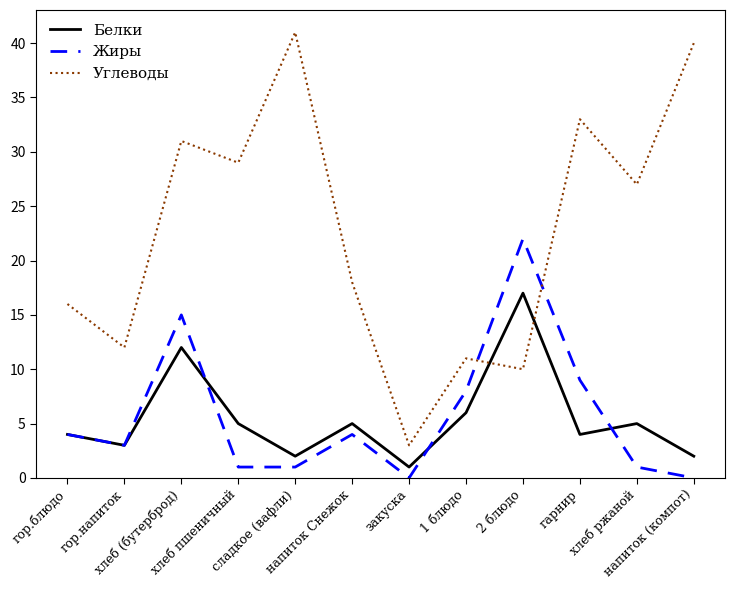

After their last crossing, which series has the higher values: Углеводы or Жиры?

Углеводы